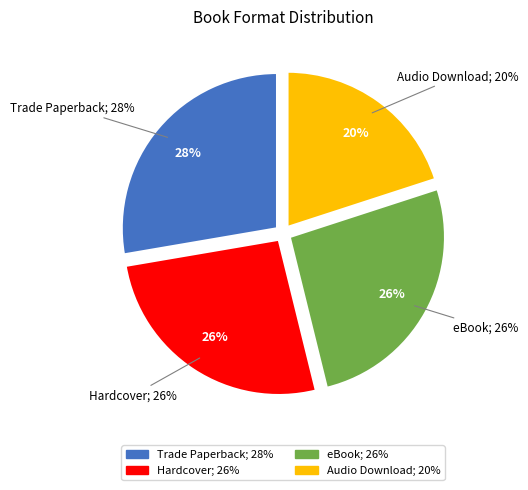

Approximately how many times larger is the value at Trade Paperback compared to Hardcover?

1.1